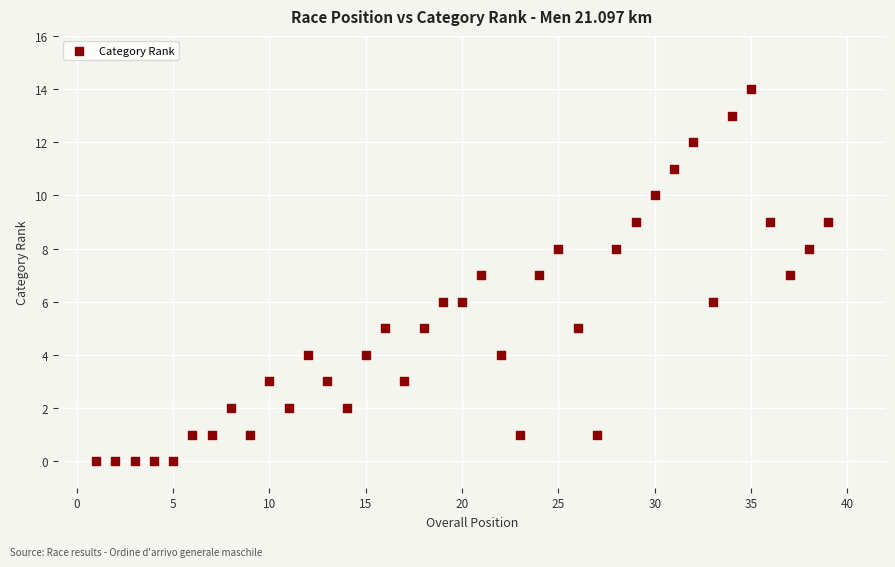

What is the range of Y values (max minus min)?

14